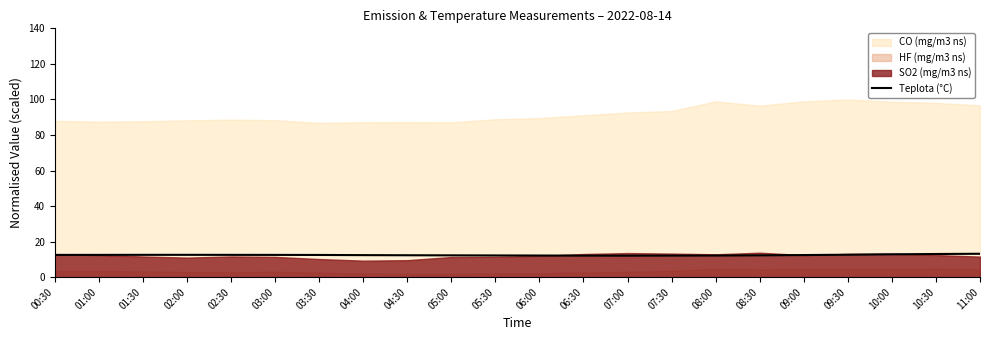

True or false: Teplota (°C) has a value of 17.7 at 08:00.

False